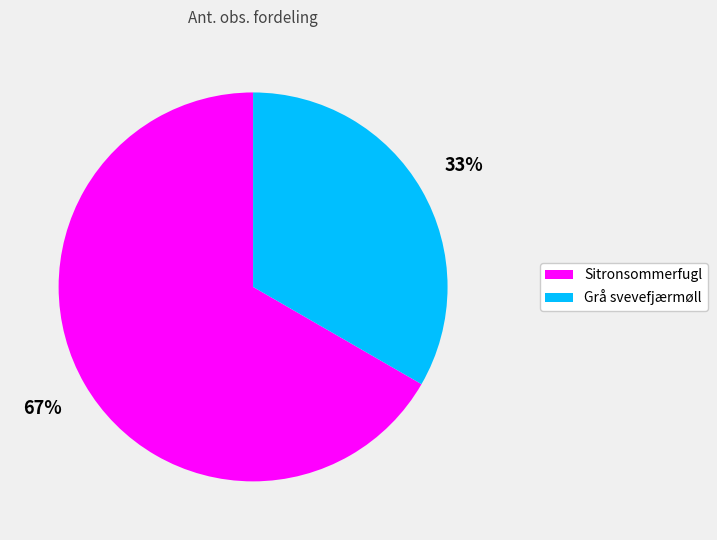

Which has a higher value, Grå svevefjærmøll or Sitronsommerfugl?

Sitronsommerfugl